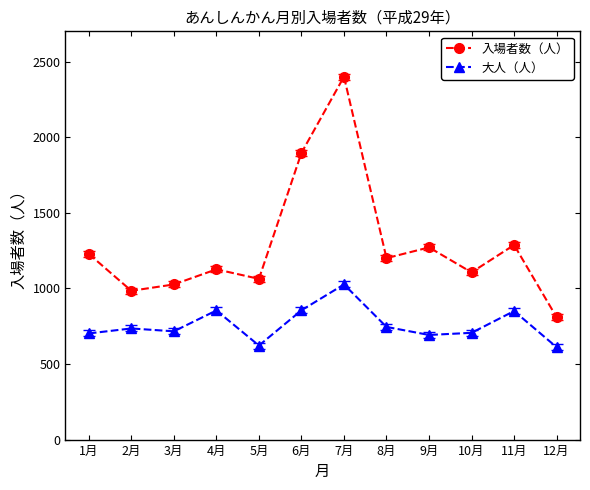

What is the value of the 大人（人） point at the 4th from the left?

854